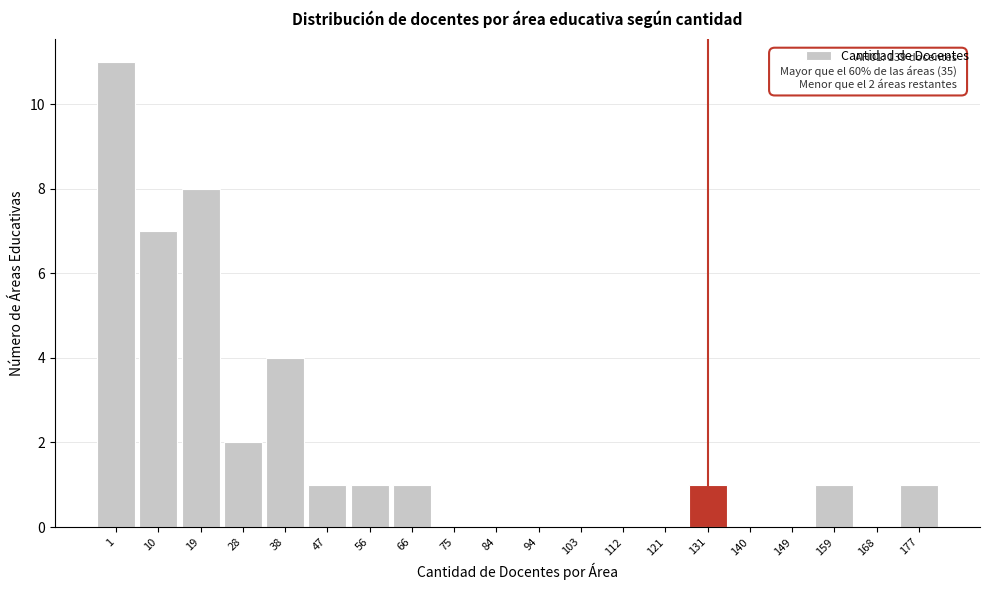

Reading left to right, transcribe all the data shown in this chart.

1=11	10=7	19=8	28=2	38=4	47=1	56=1	66=1	75=0	84=0	94=0	103=0	112=0	121=0	131=1	140=0	149=0	159=1	168=0	177=1